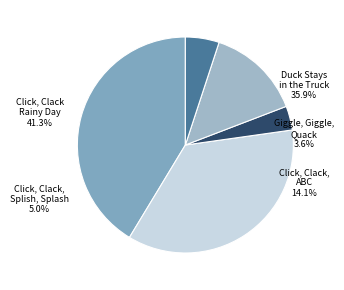

To the nearest percent, what portion does Click, Clack Rainy Day represent?

41%